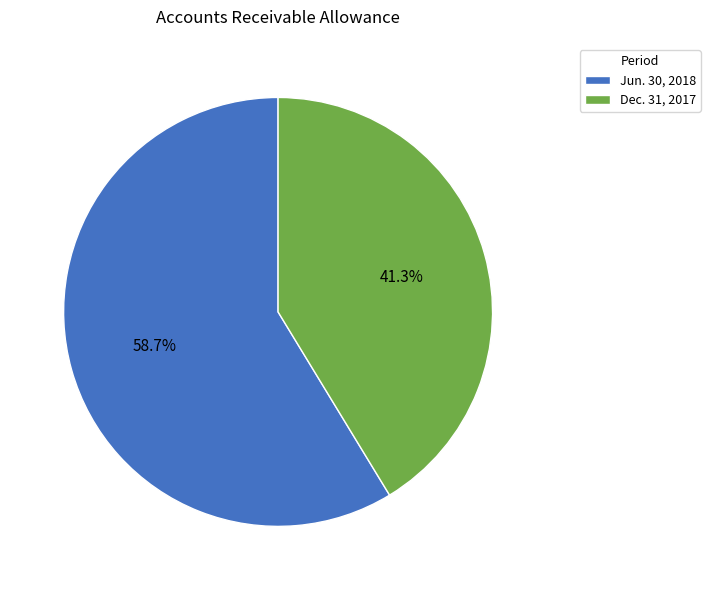

Between Jun. 30, 2018 and Dec. 31, 2017, which is larger?

Jun. 30, 2018